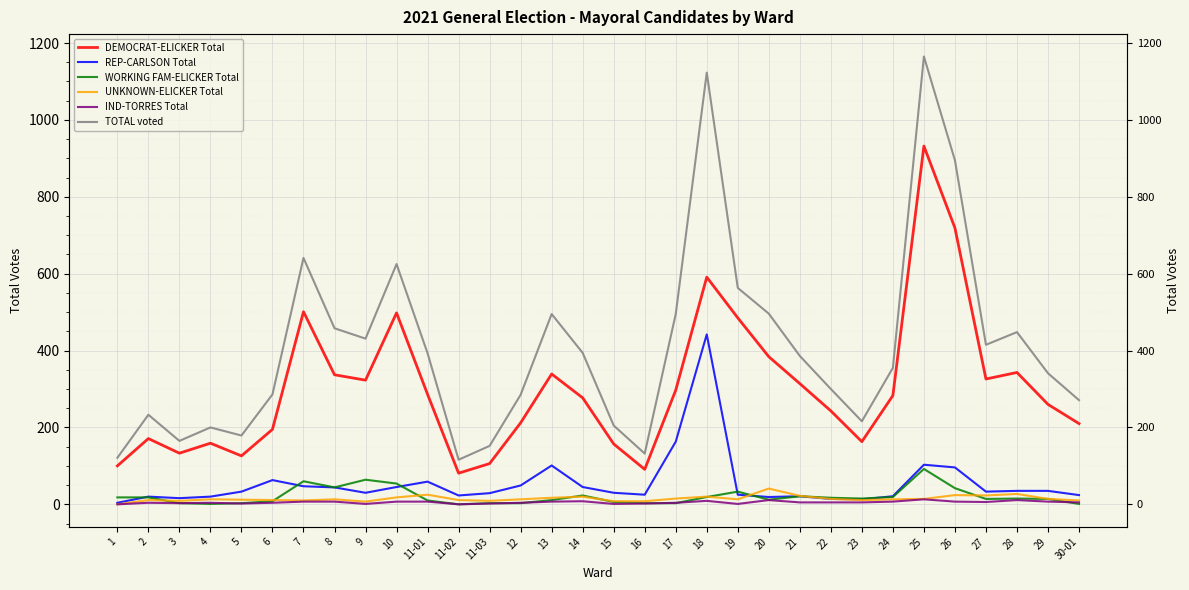

At how many categories does at least one series exceed 1060?

2